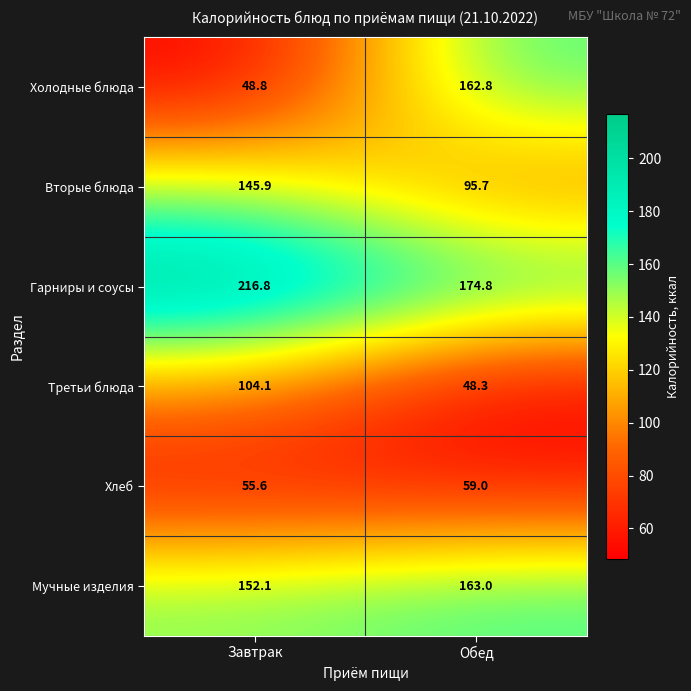

Which series has the widest spread of values?

Холодные блюда